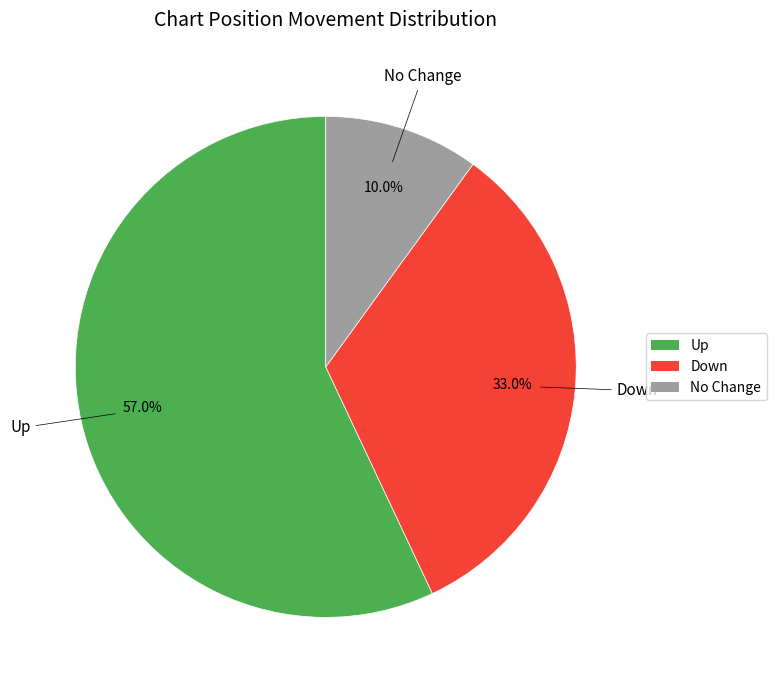

What is the ratio of the value at No Change to the value at Down?

0.3